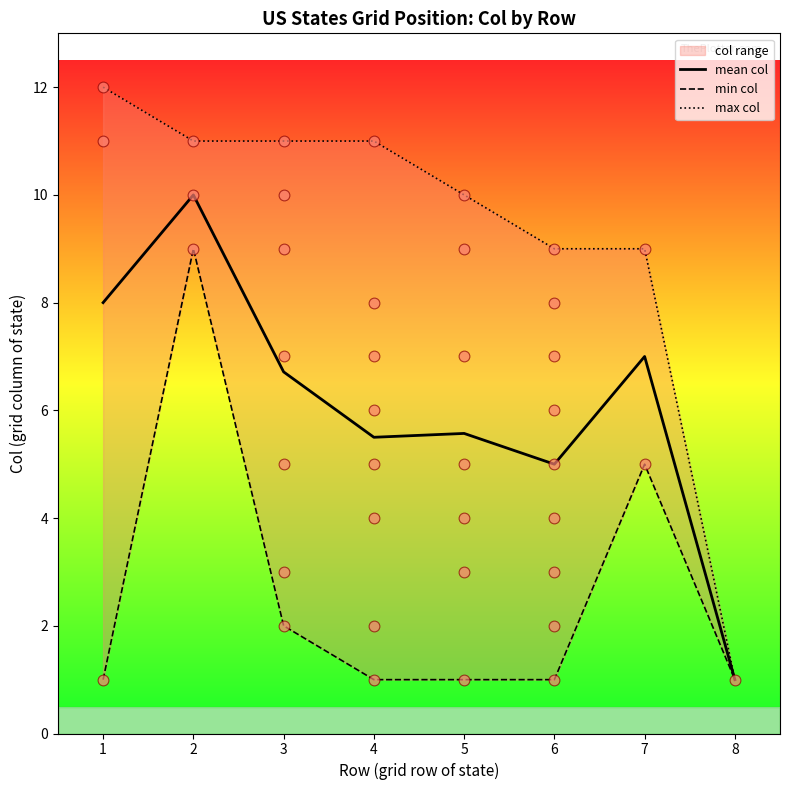

At which category is the sum across all series the highest?

2